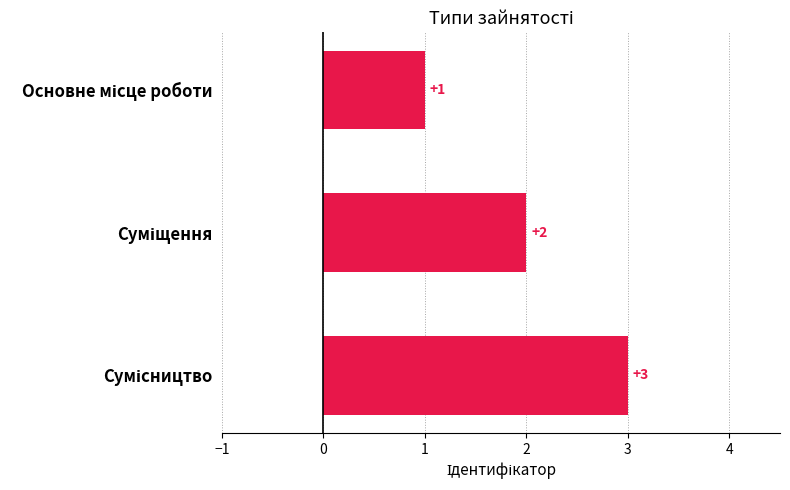

Count the values in the range 1 to 3.

3